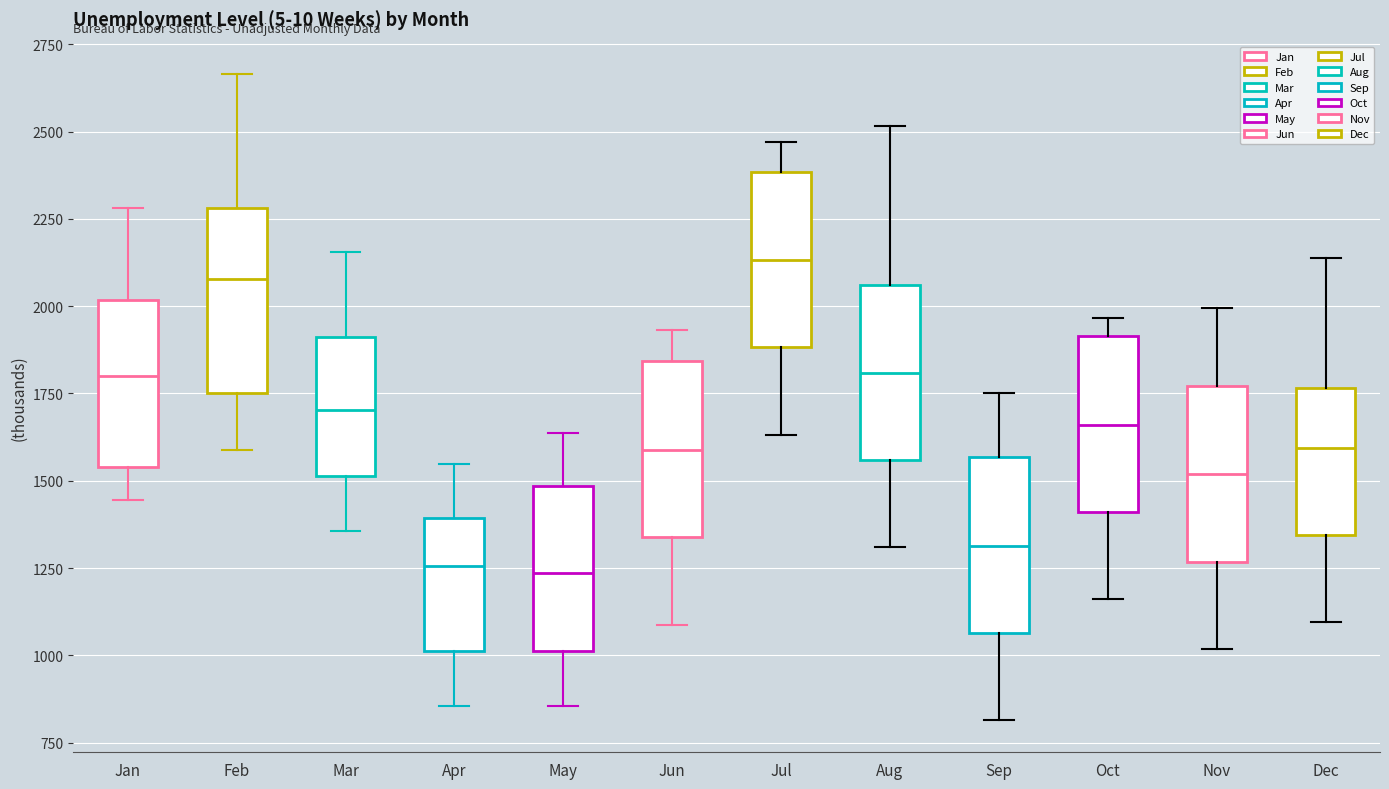

Which box's median line is the highest?

Jul